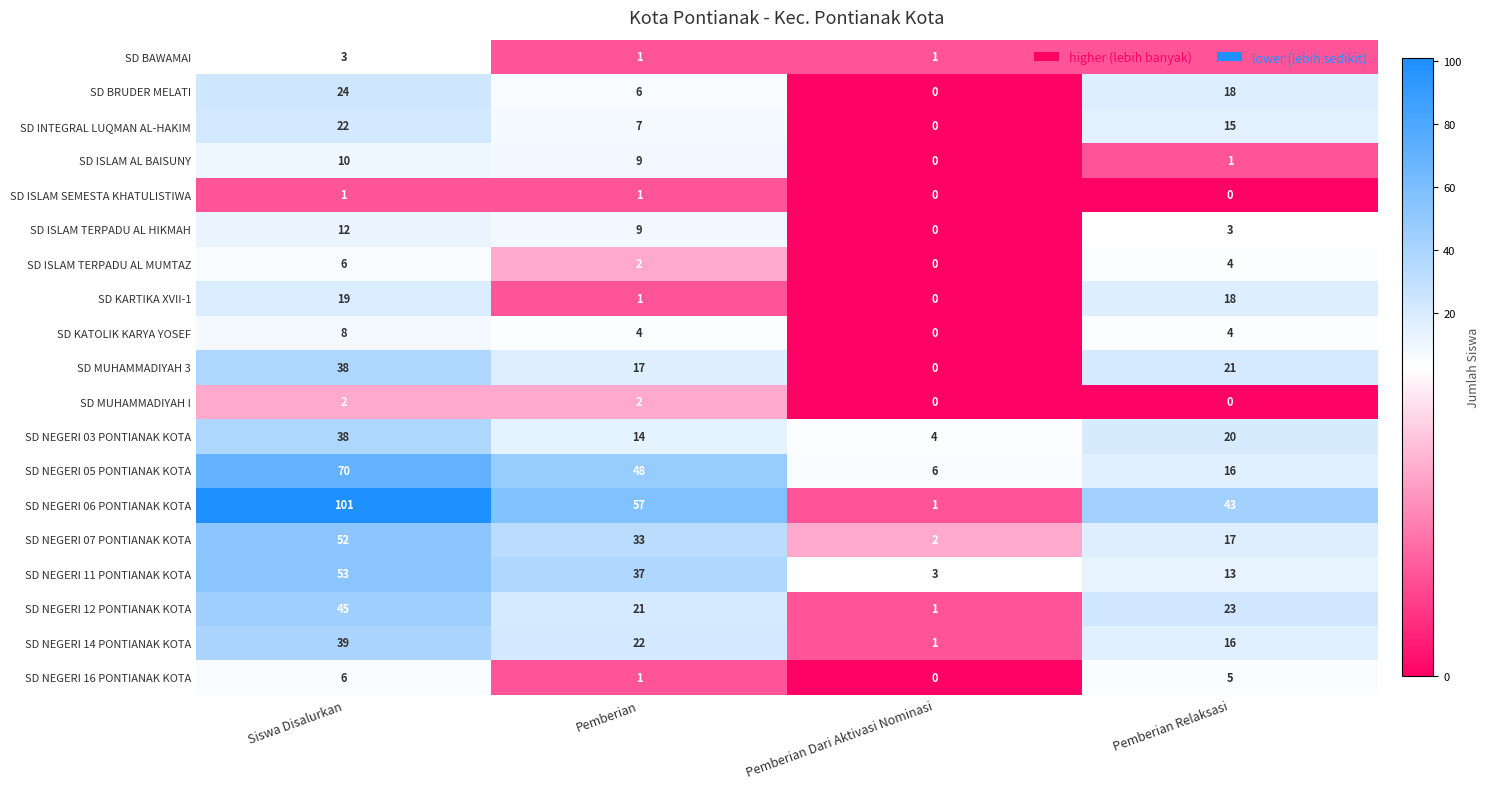

Which series changed the most between Siswa Disalurkan and Pemberian Dari Aktivasi Nominasi?

SD NEGERI 06 PONTIANAK KOTA